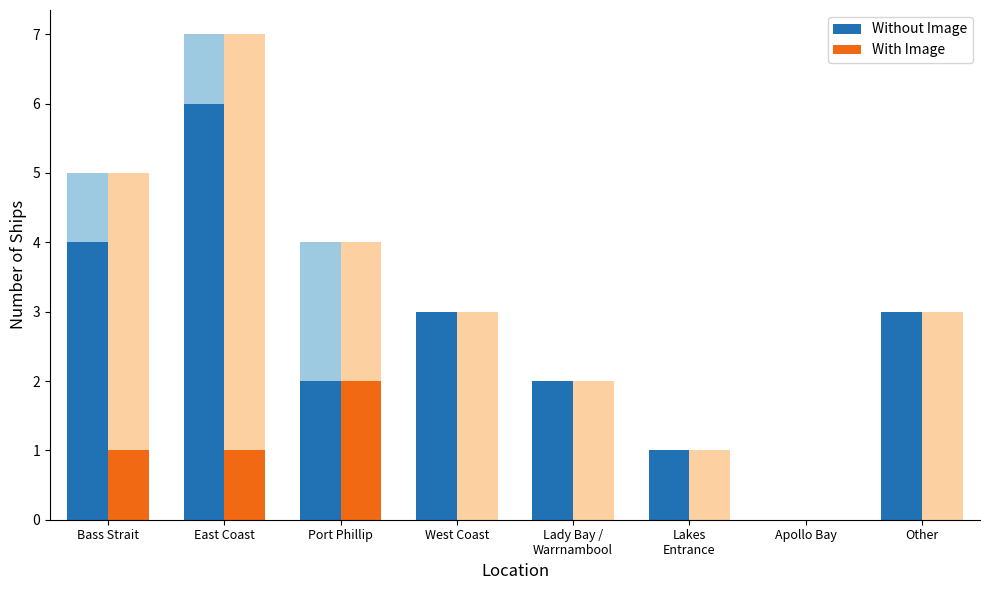

Rank the series by their maximum value, from lowest to highest.

With Image, Without Image